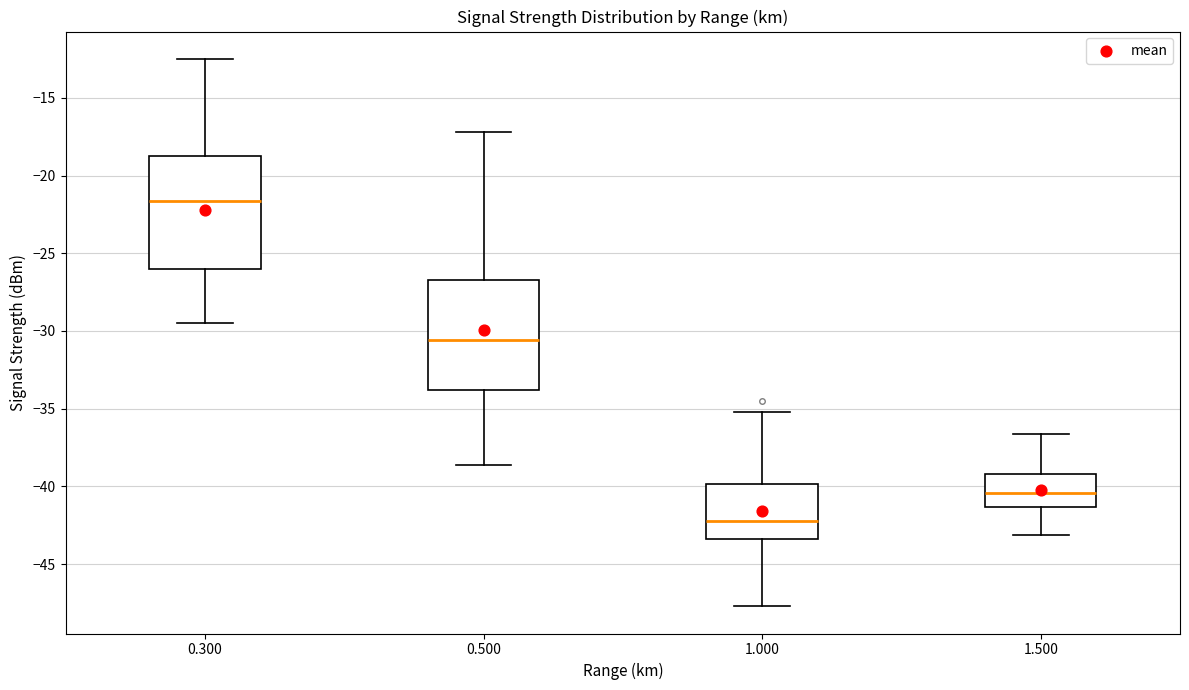

Where does the upper whisker of the box at x = 0.300 end on the y-axis? The values are not printed on the chart, so give them approximately, as read against the axis.

-12.5